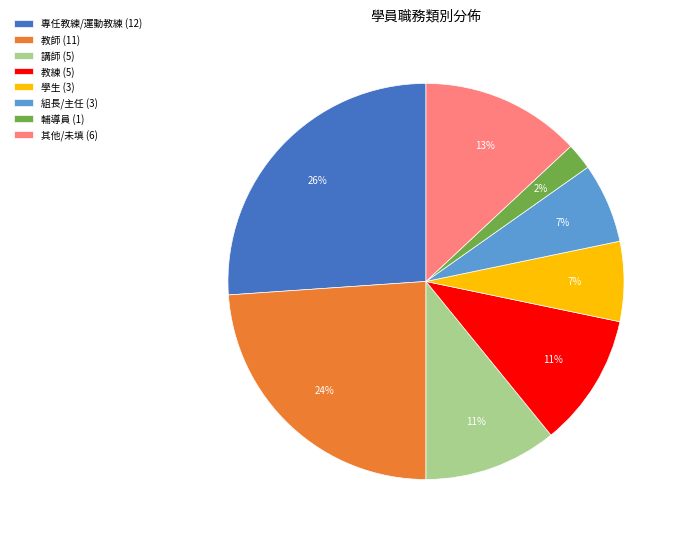

Does any single category account for the majority?

No